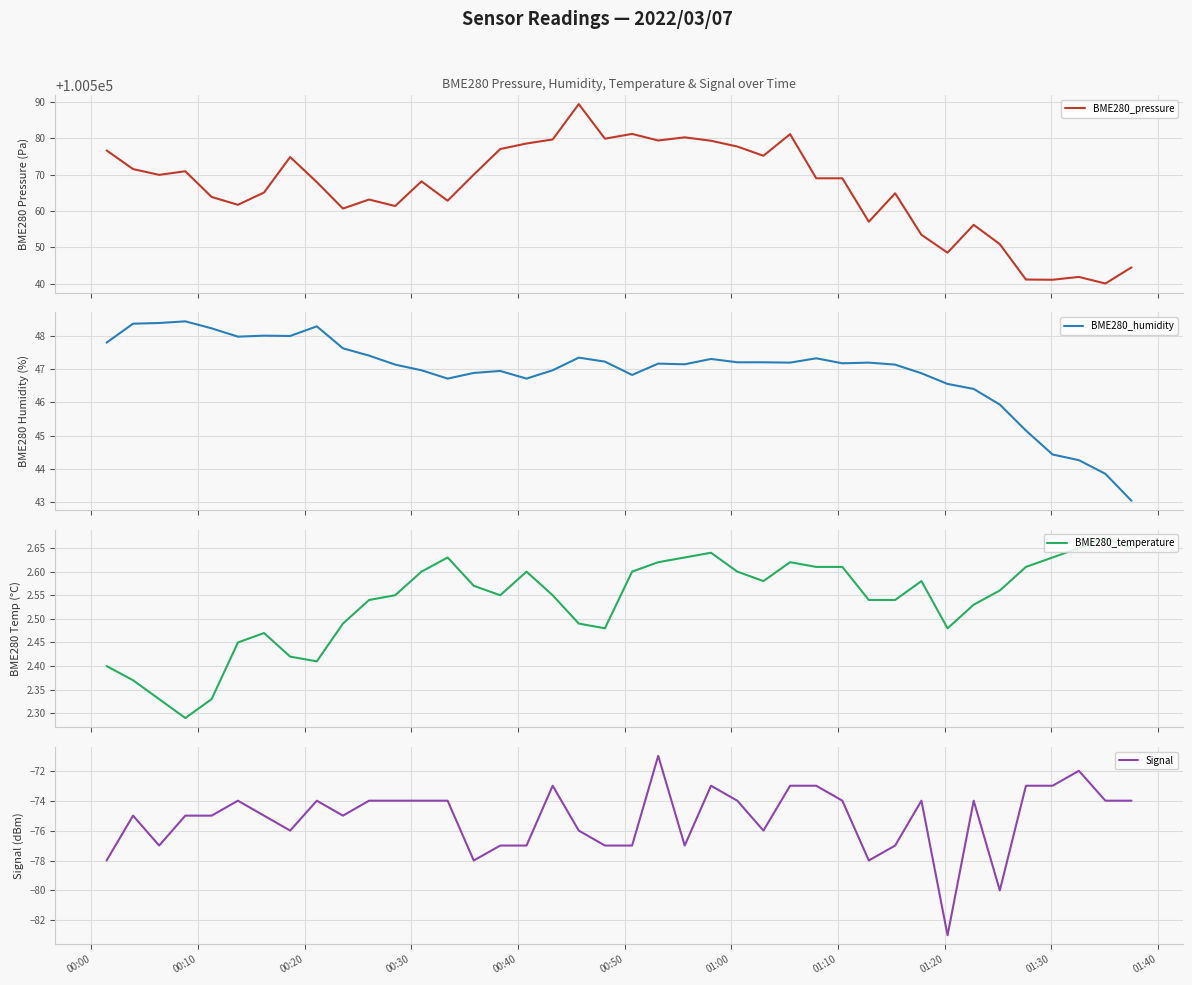

What is the highest value of the BME280_pressure series?

100589.4